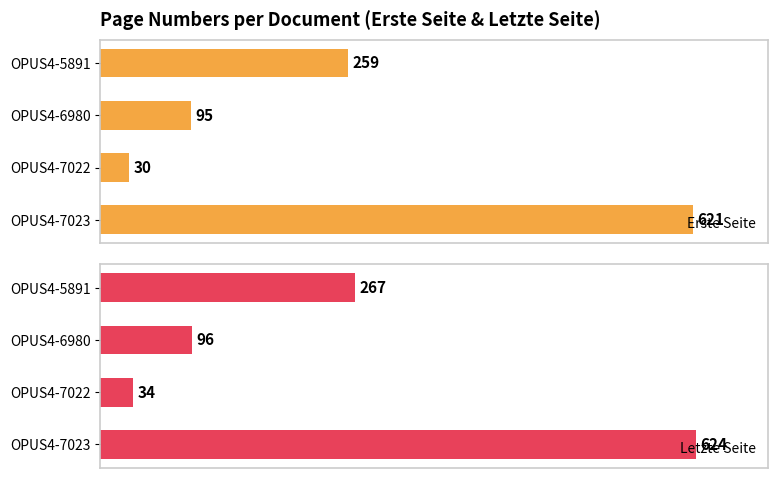

What is the total value across all series at OPUS4-7023?

1245